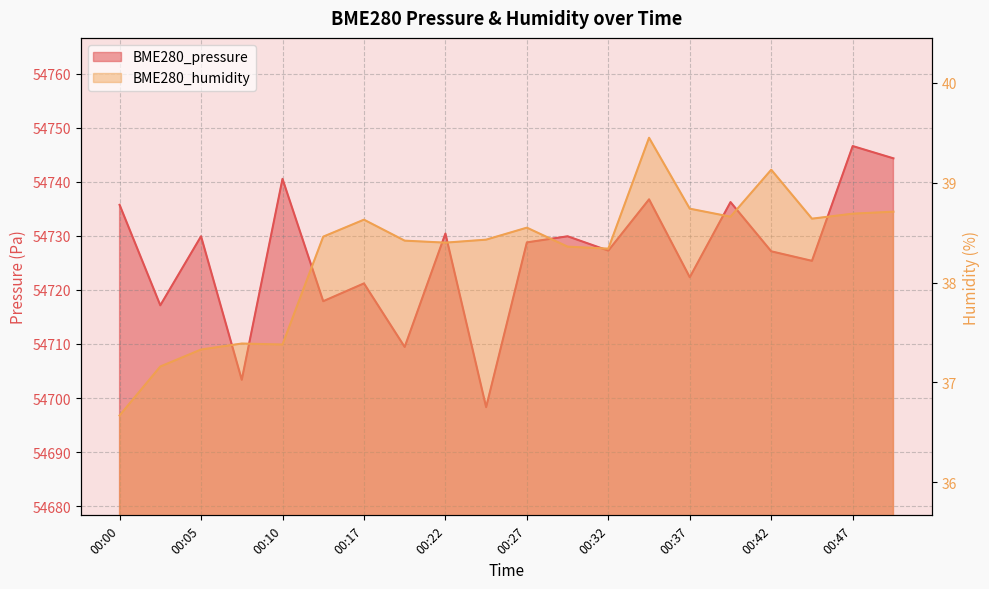

In BME280_humidity, how many points are higher than both neighbors (excluding endpoints)?

5